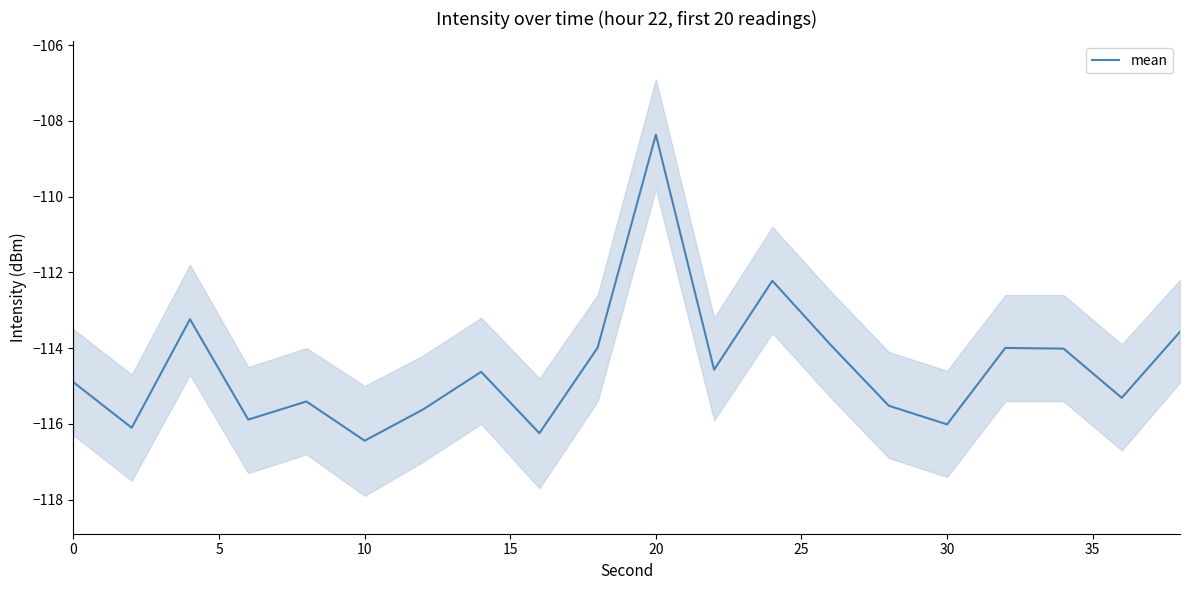

How many values exceed -114?

7